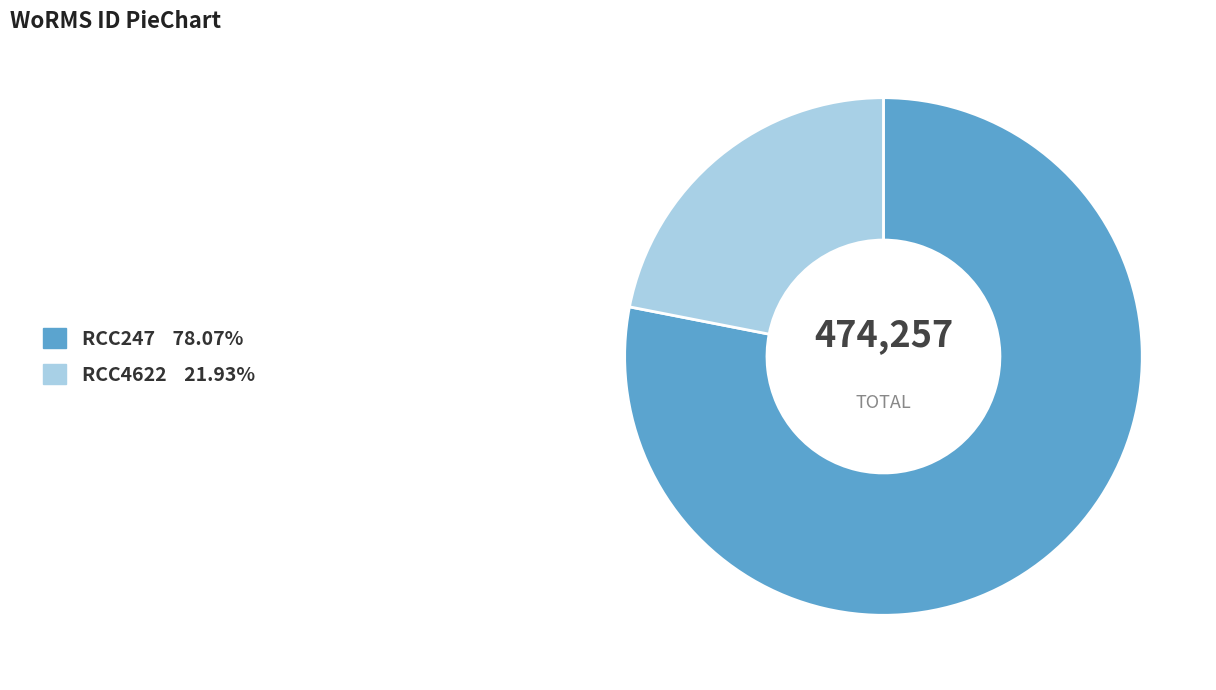

Which slice is the smallest?

RCC4622